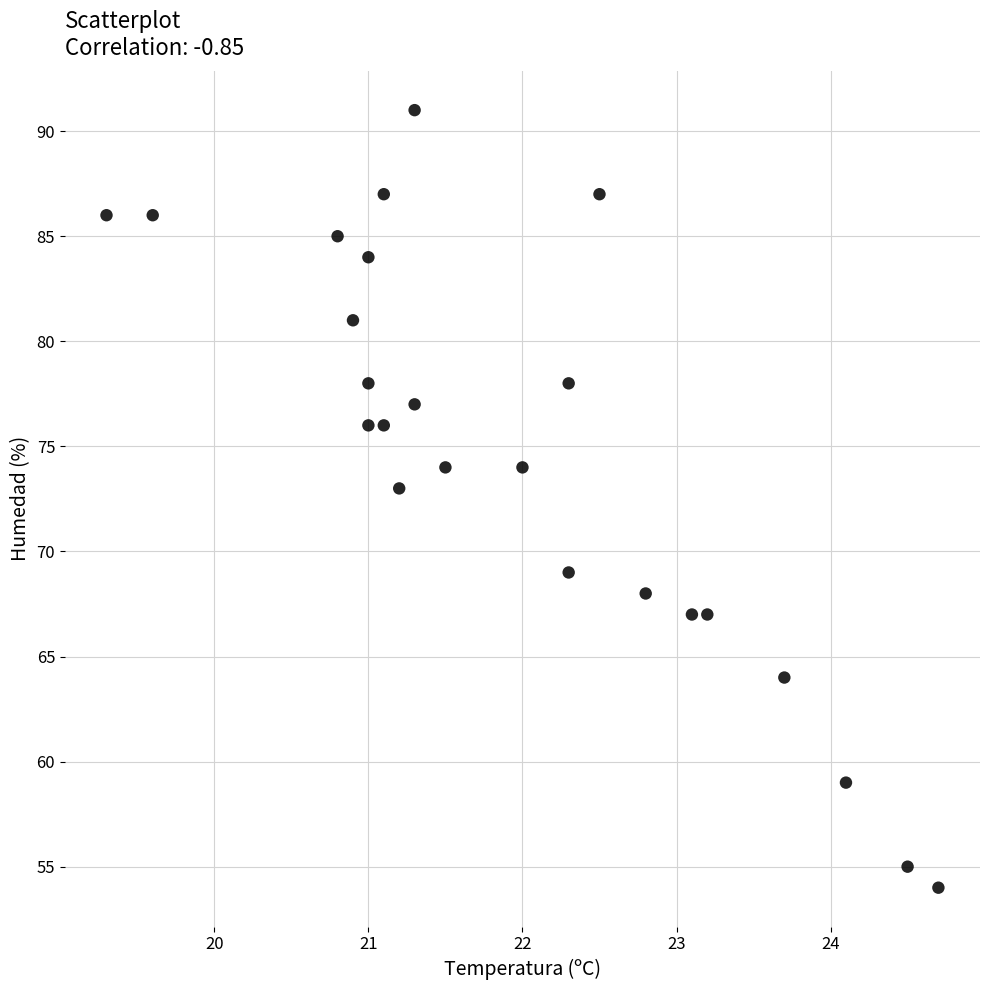

What is the range of Y values (max minus min)?

37